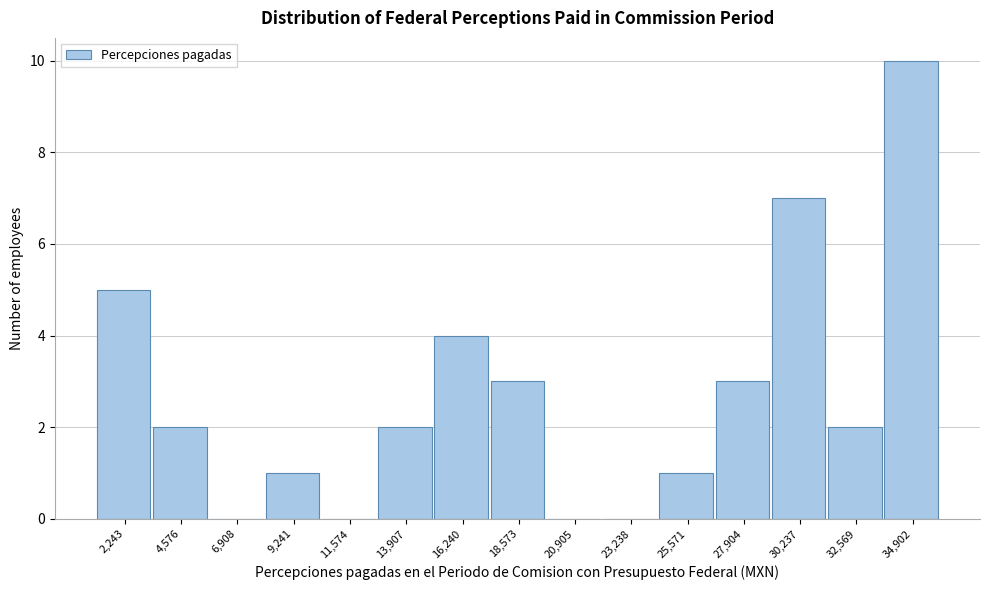

Reading right to left, transcribe all the data shown in this chart.

34,902=10	32,569=2	30,237=7	27,904=3	25,571=1	23,238=0	20,905=0	18,573=3	16,240=4	13,907=2	11,574=0	9,241=1	6,908=0	4,576=2	2,243=5